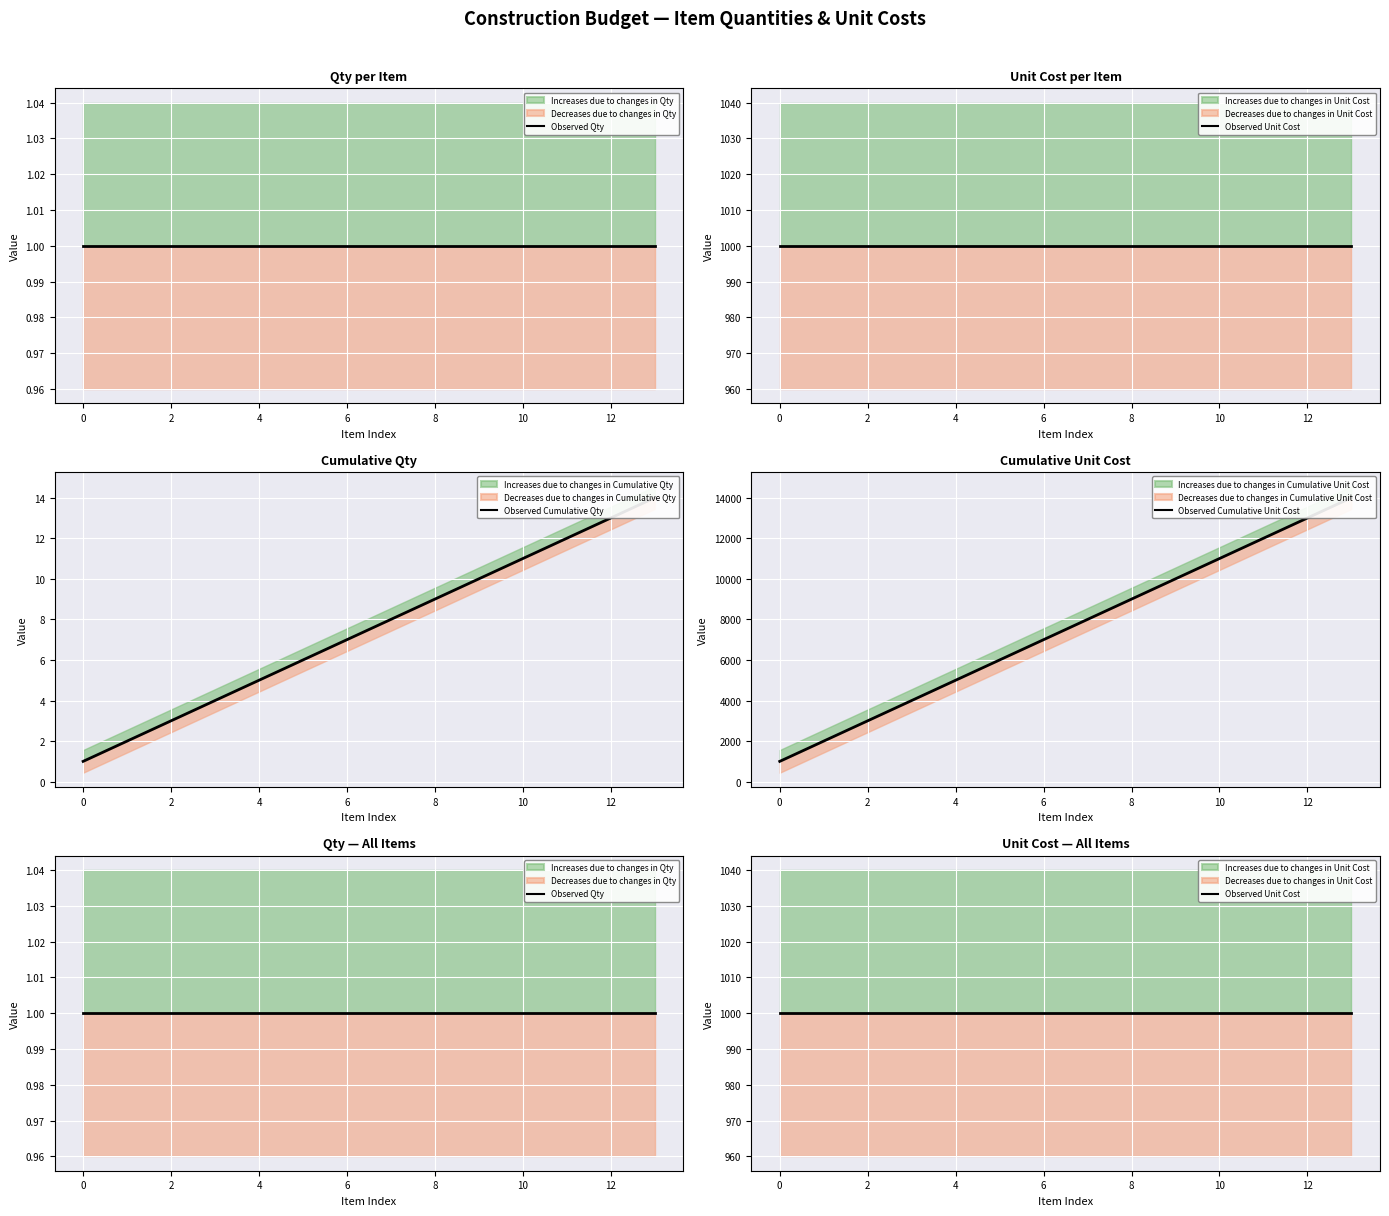

True or false: Observed Unit Cost and Observed Cumulative Unit Cost intersect in this chart.

False